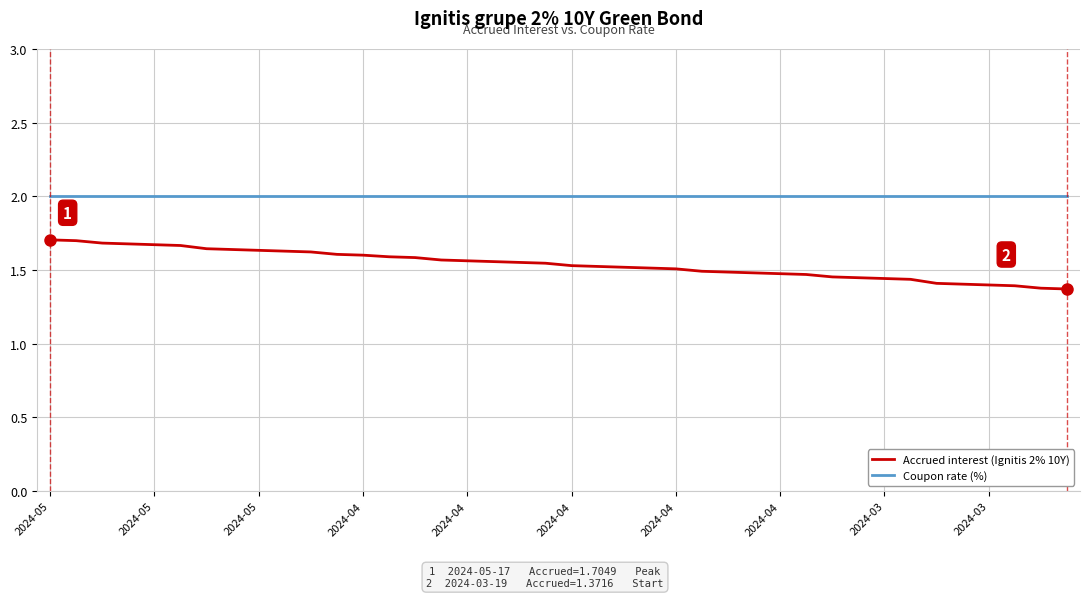

Which series has the largest total across all categories?

Coupon rate (%)